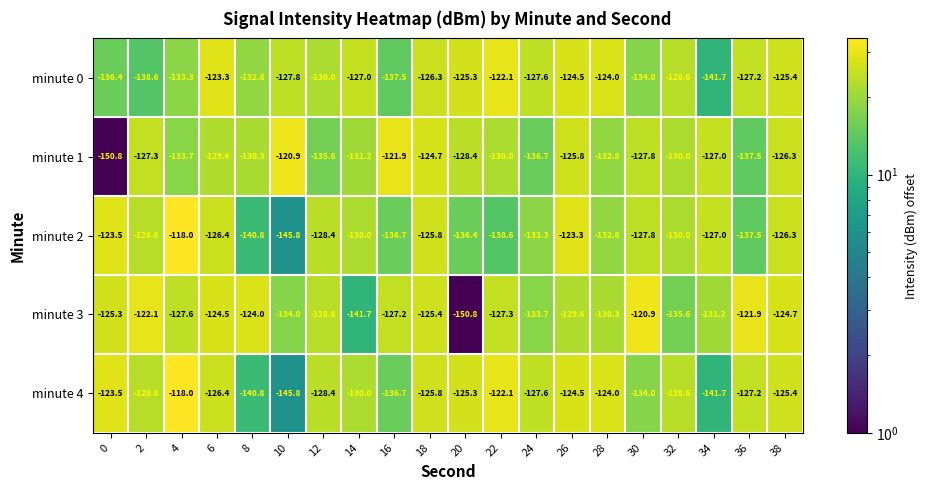

The minute 1 series shows -135.6 at 12. True or false?

True